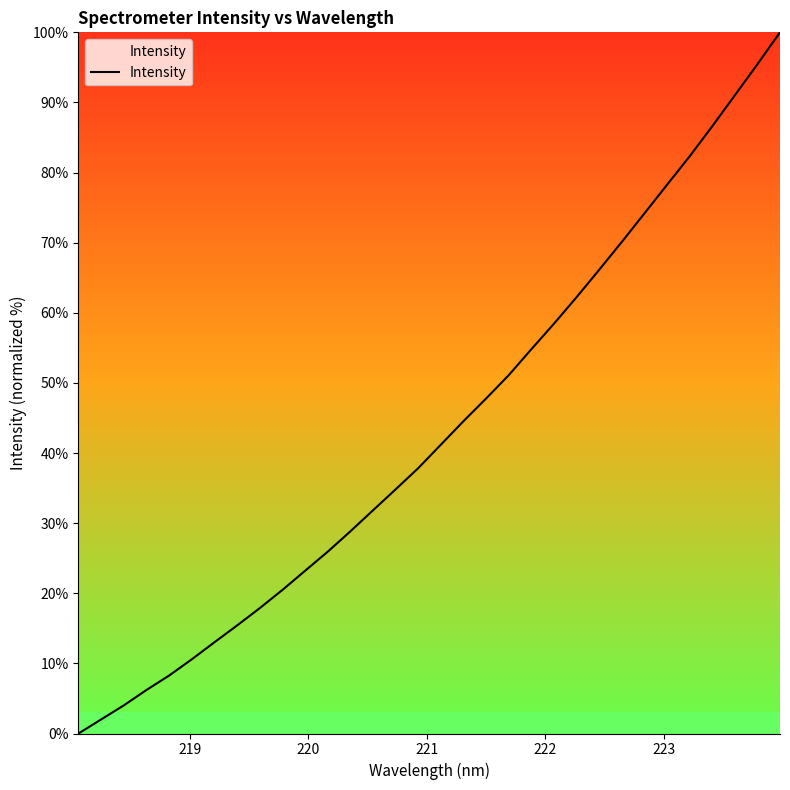

What is the difference between the maximum and minimum values?

100.0